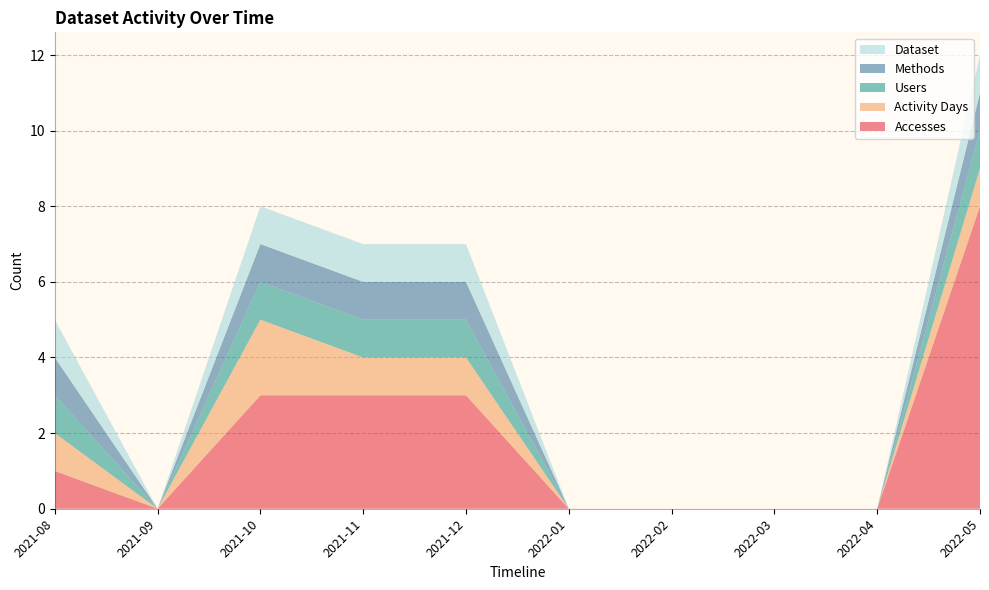

Reading left to right, transcribe all the data shown in this chart.

Accesses: 2021-08=1	2021-09=0	2021-10=3	2021-11=3	2021-12=3	2022-01=0	2022-02=0	2022-03=0	2022-04=0	2022-05=8
Activity Days: 2021-08=1	2021-09=0	2021-10=2	2021-11=1	2021-12=1	2022-01=0	2022-02=0	2022-03=0	2022-04=0	2022-05=1
Users: 2021-08=1	2021-09=0	2021-10=1	2021-11=1	2021-12=1	2022-01=0	2022-02=0	2022-03=0	2022-04=0	2022-05=1
Methods: 2021-08=1	2021-09=0	2021-10=1	2021-11=1	2021-12=1	2022-01=0	2022-02=0	2022-03=0	2022-04=0	2022-05=1
Dataset: 2021-08=1	2021-09=0	2021-10=1	2021-11=1	2021-12=1	2022-01=0	2022-02=0	2022-03=0	2022-04=0	2022-05=1